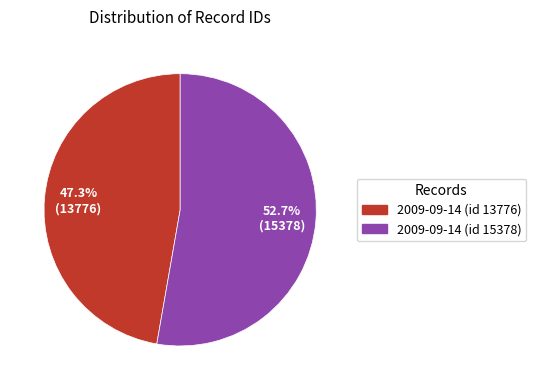

To the nearest percent, what is the difference between the 2009-09-14 (id 13776) and 2009-09-14 (id 15378) slice percentages?

5%